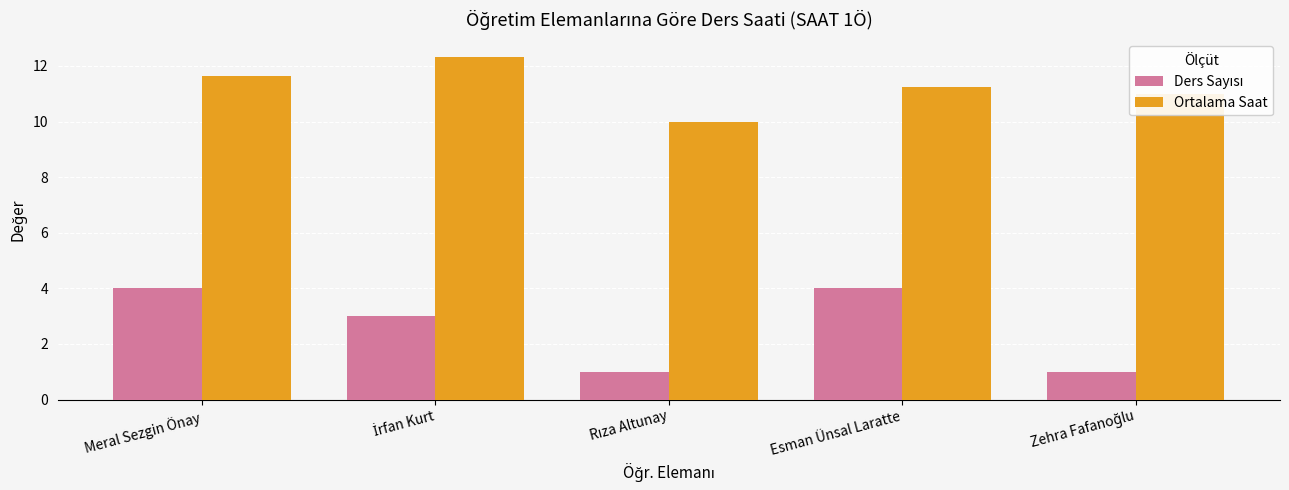

What is the total value across all series at Meral Sezgin Önay?

15.6